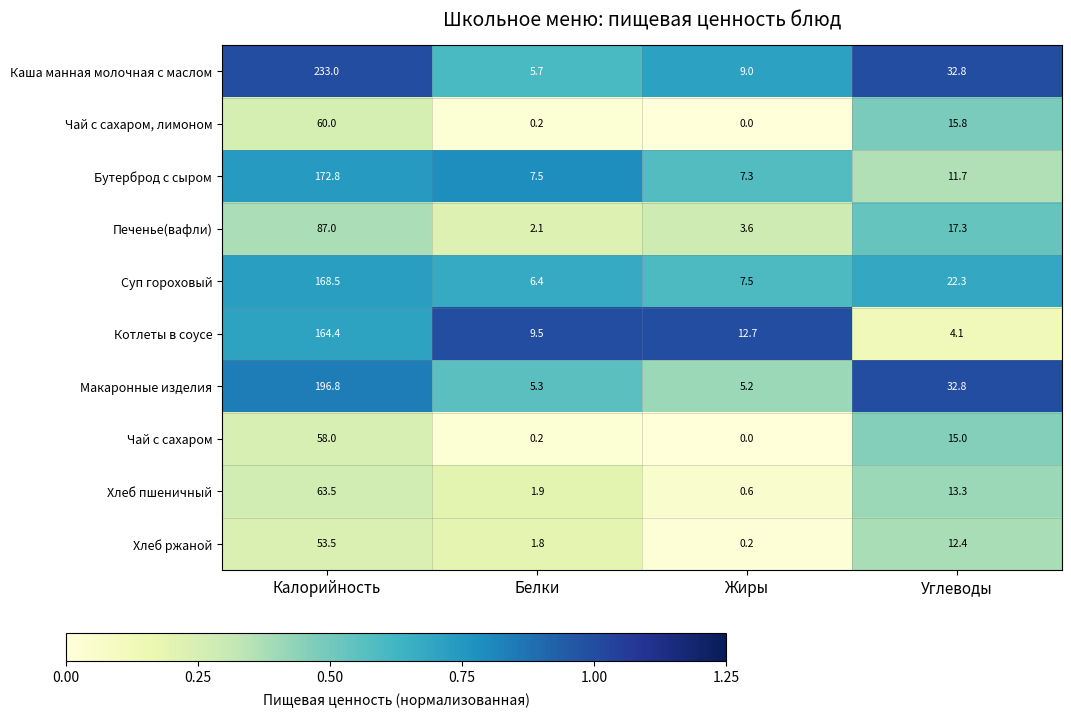

True or false: Хлеб пшеничный has a value of 63.5 at Калорийность.

True